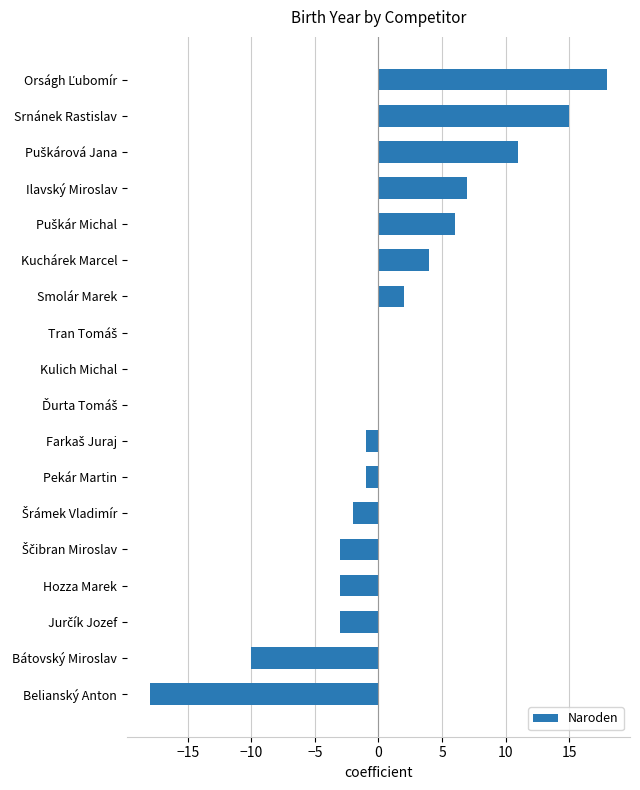

Between Kuchárek Marcel and Smolár Marek, which is larger?

Kuchárek Marcel